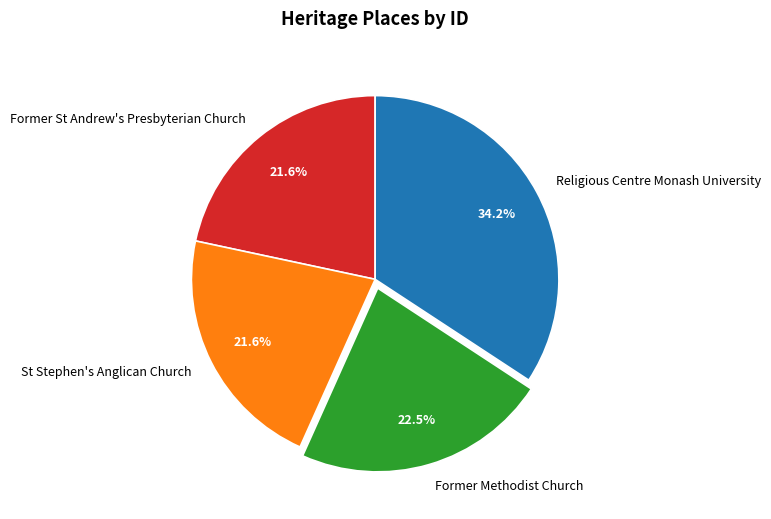

Is Religious Centre Monash University the majority of the pie?

No